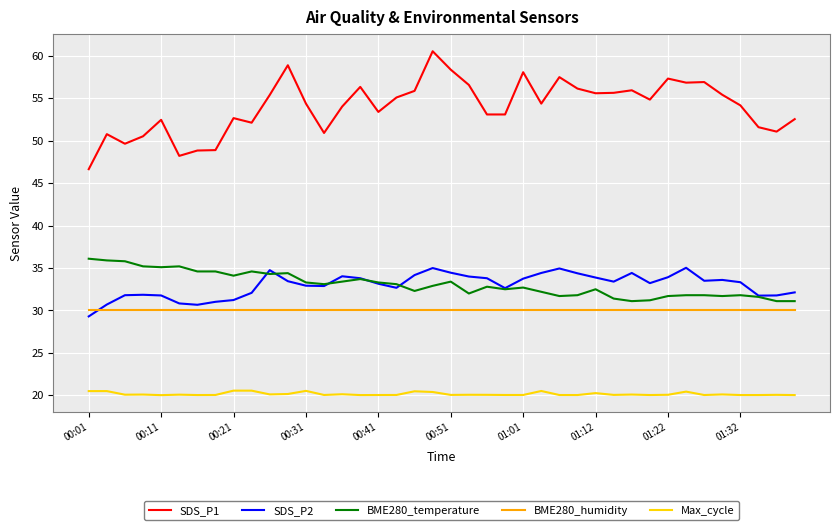

Which series has the largest range (max minus min)?

SDS_P1